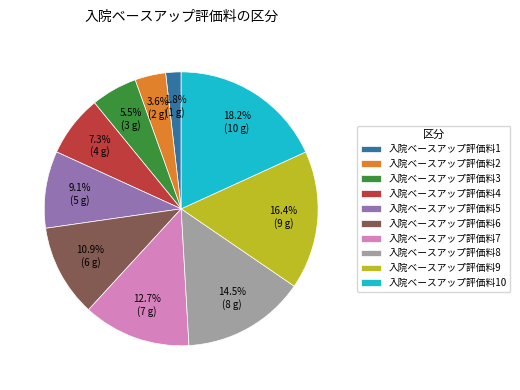

Between 入院ベースアップ評価料1 and 入院ベースアップ評価料3, which is larger?

入院ベースアップ評価料3